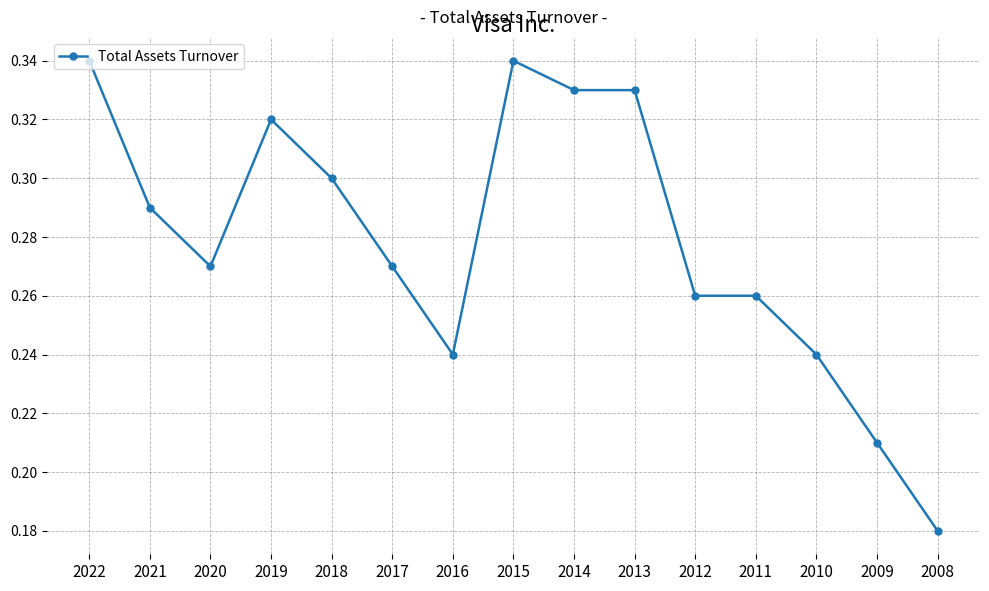

At which category does the data reach its first local peak?

2019